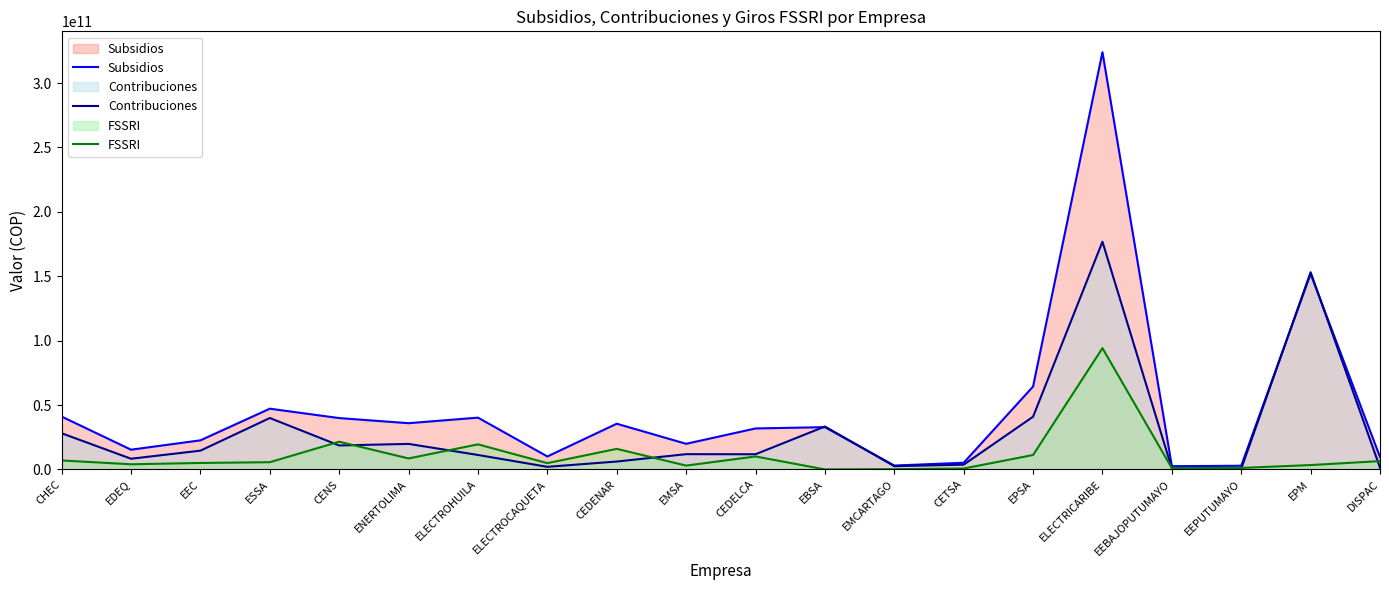

How many positive values does the FSSRI series have?

19